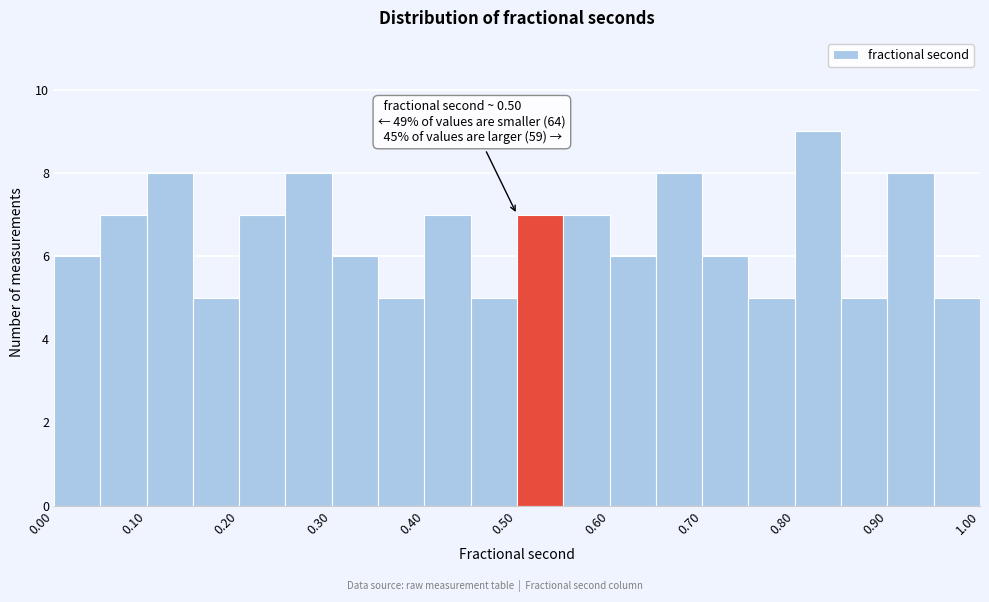

Which range on the x-axis has the tallest bar?

0.80 to 0.85